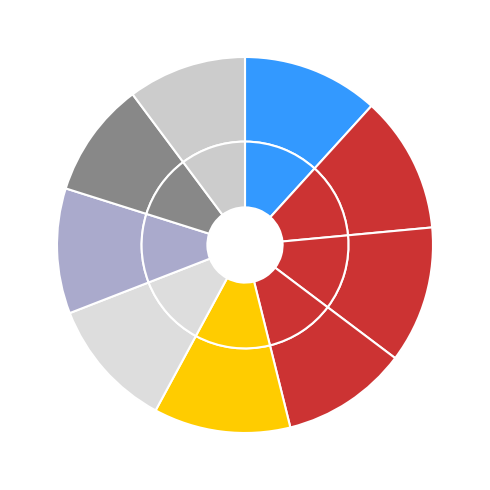

To the nearest percent, what portion does Ash4Soil represent?

12%